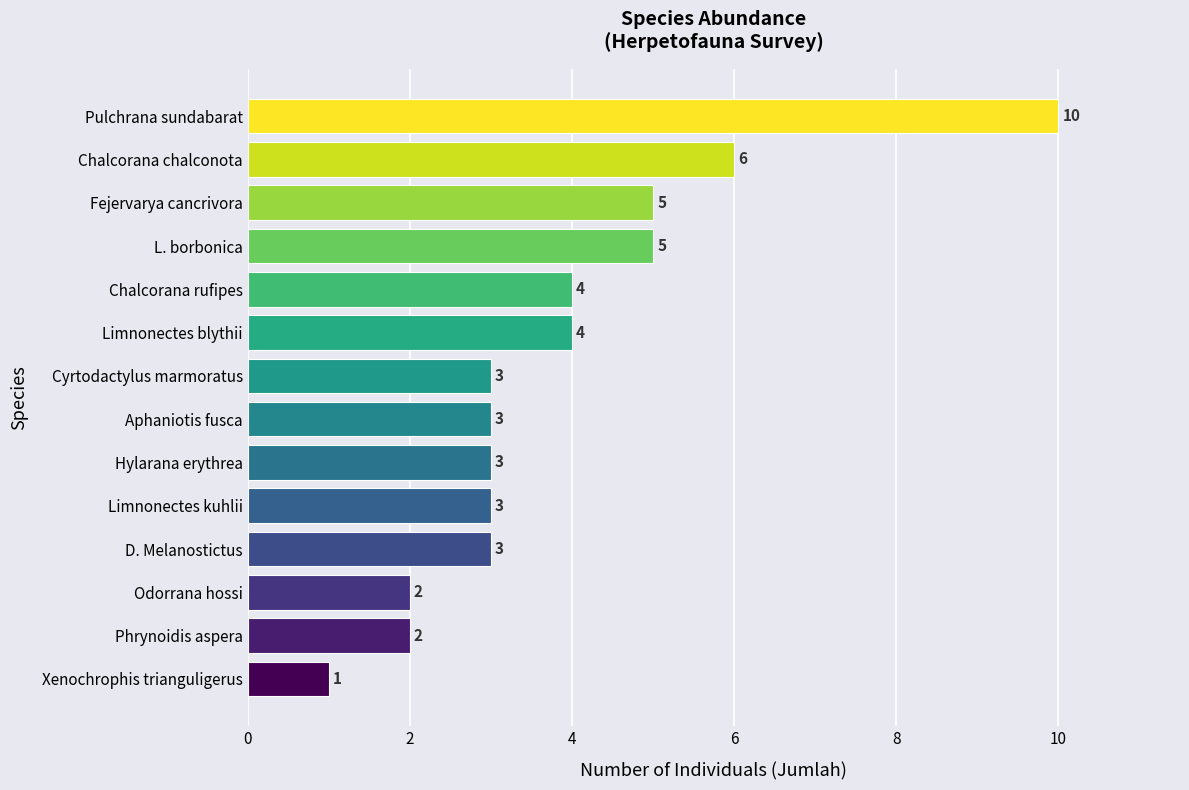

Between Chalcorana rufipes and Phrynoidis aspera, which is larger?

Chalcorana rufipes